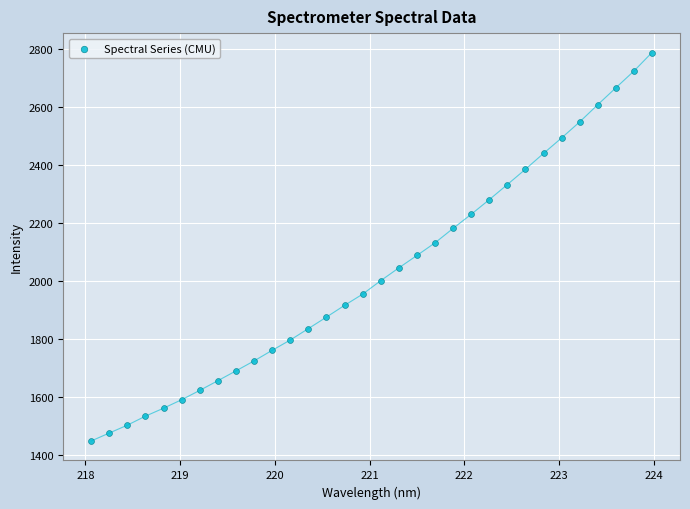

What is the range of X values (max minus min)?

5.9